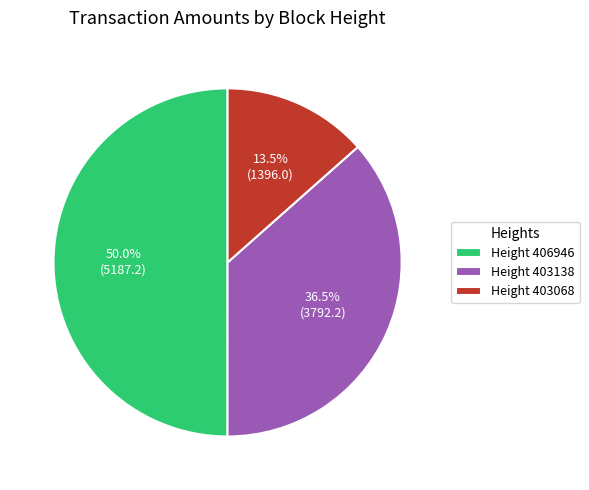

Does Height 403138 account for over 50% of the chart?

No